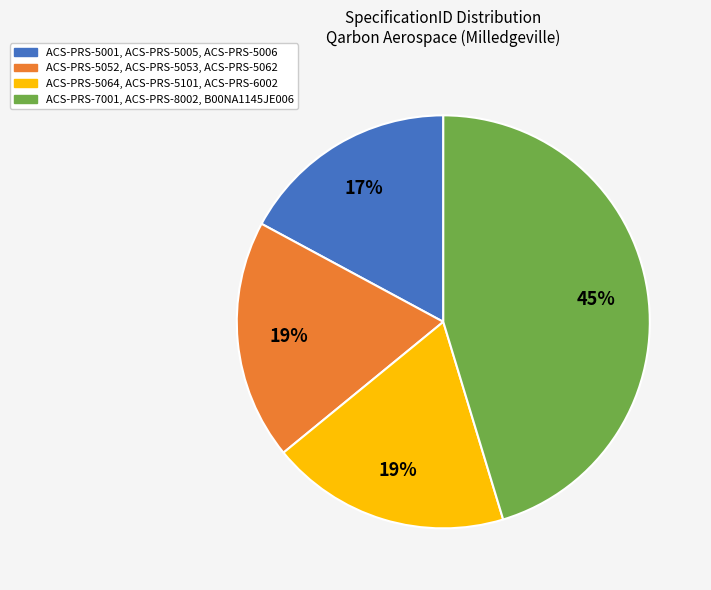

To the nearest percent, what is the average slice percentage?

25%